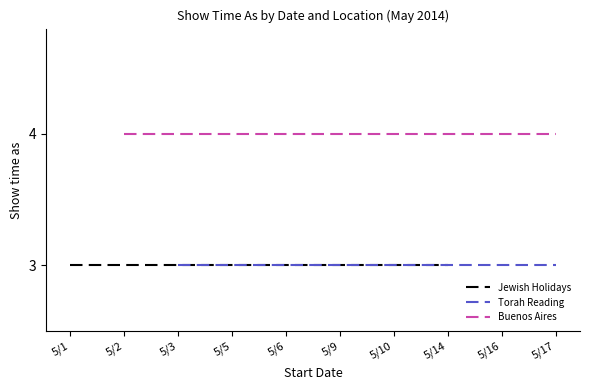

Between 5/5 and 5/14, which series saw the biggest shift?

Jewish Holidays